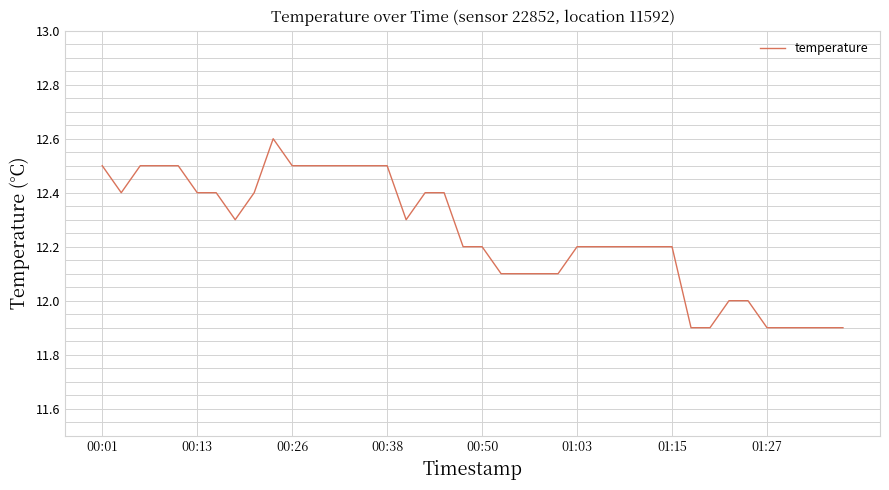

What is the maximum value shown in the chart?

12.6